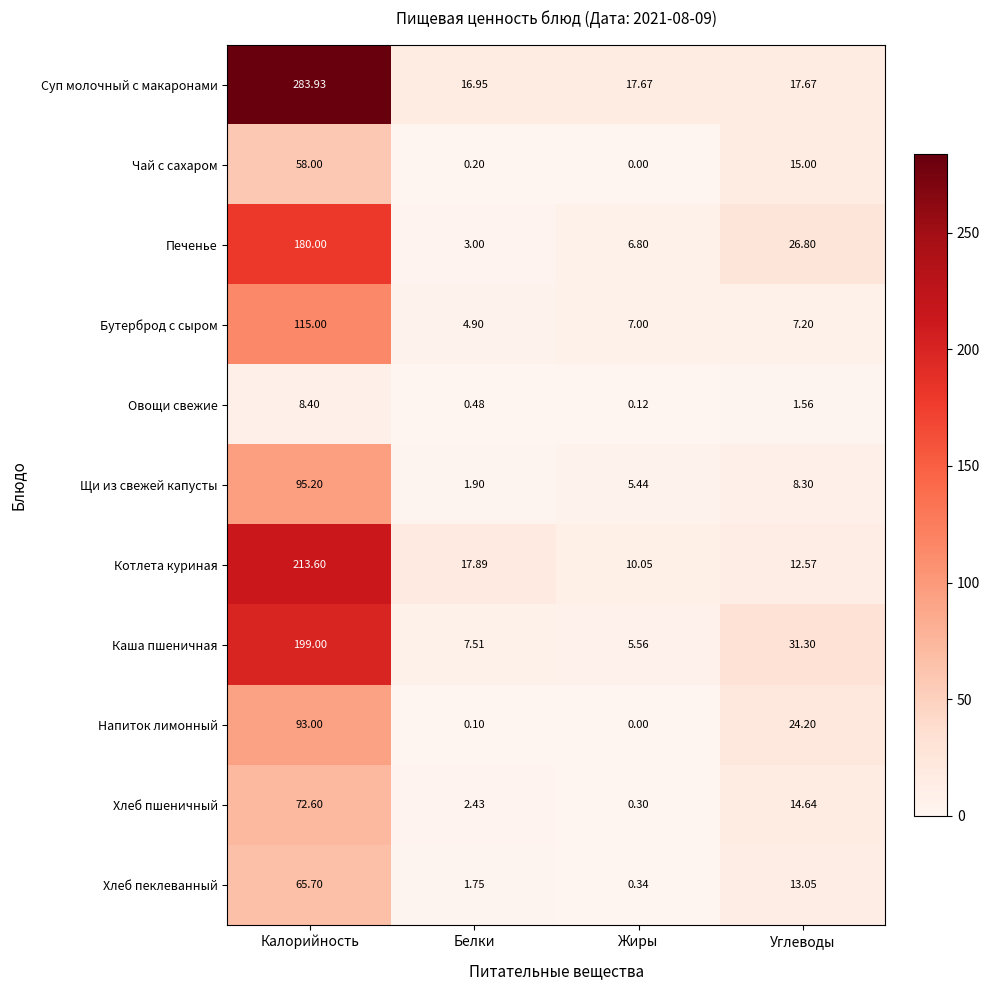

Where is Каша пшеничная nearest to the value 102?

Углеводы